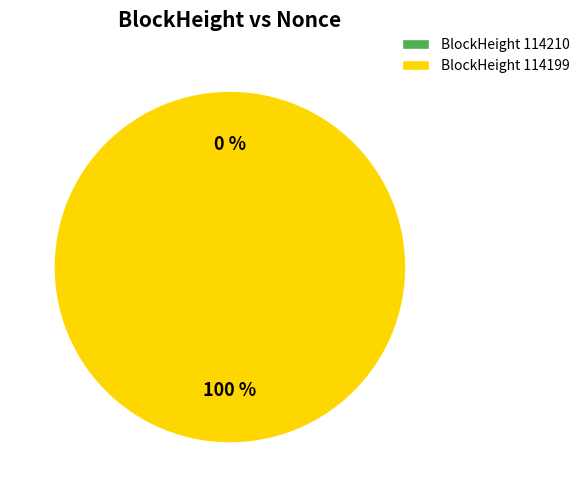

Which category has the smallest portion of the pie?

114210